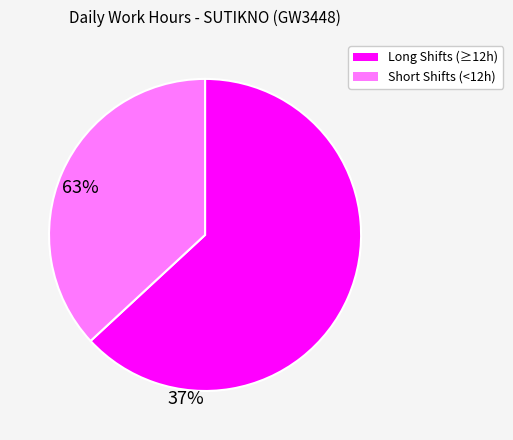

Is there a majority slice in this chart?

Yes